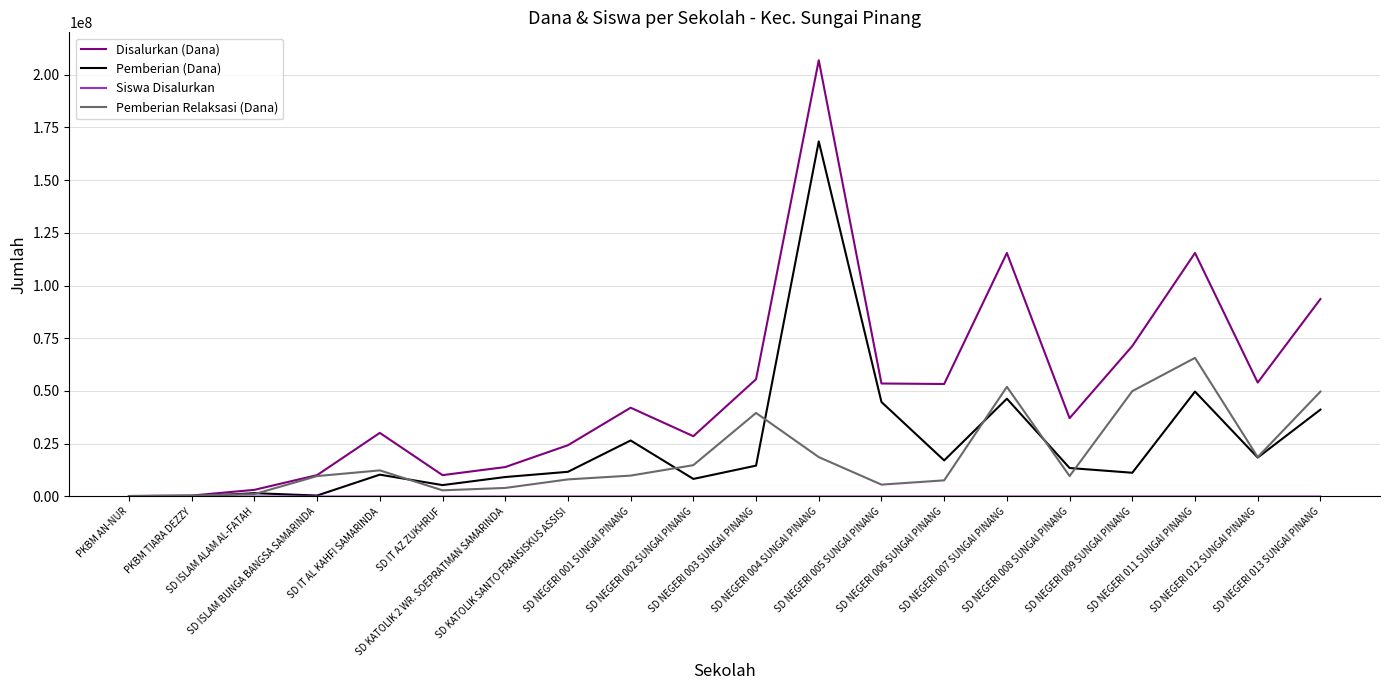

What is the difference between the second highest and second lowest values in the Disalurkan (Dana) series?

114975000